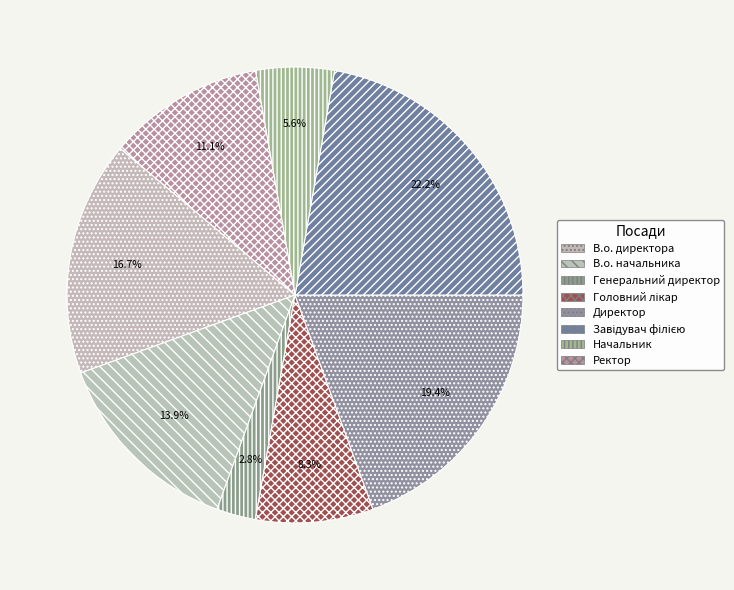

Between Начальник and Ректор, which is larger?

Ректор